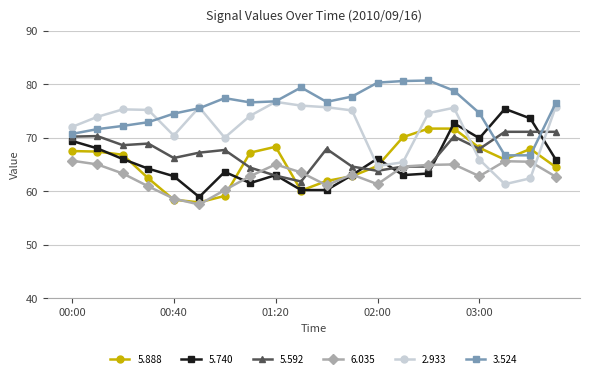

What is the value of the 6.035 point at the 14th from the left?

64.6